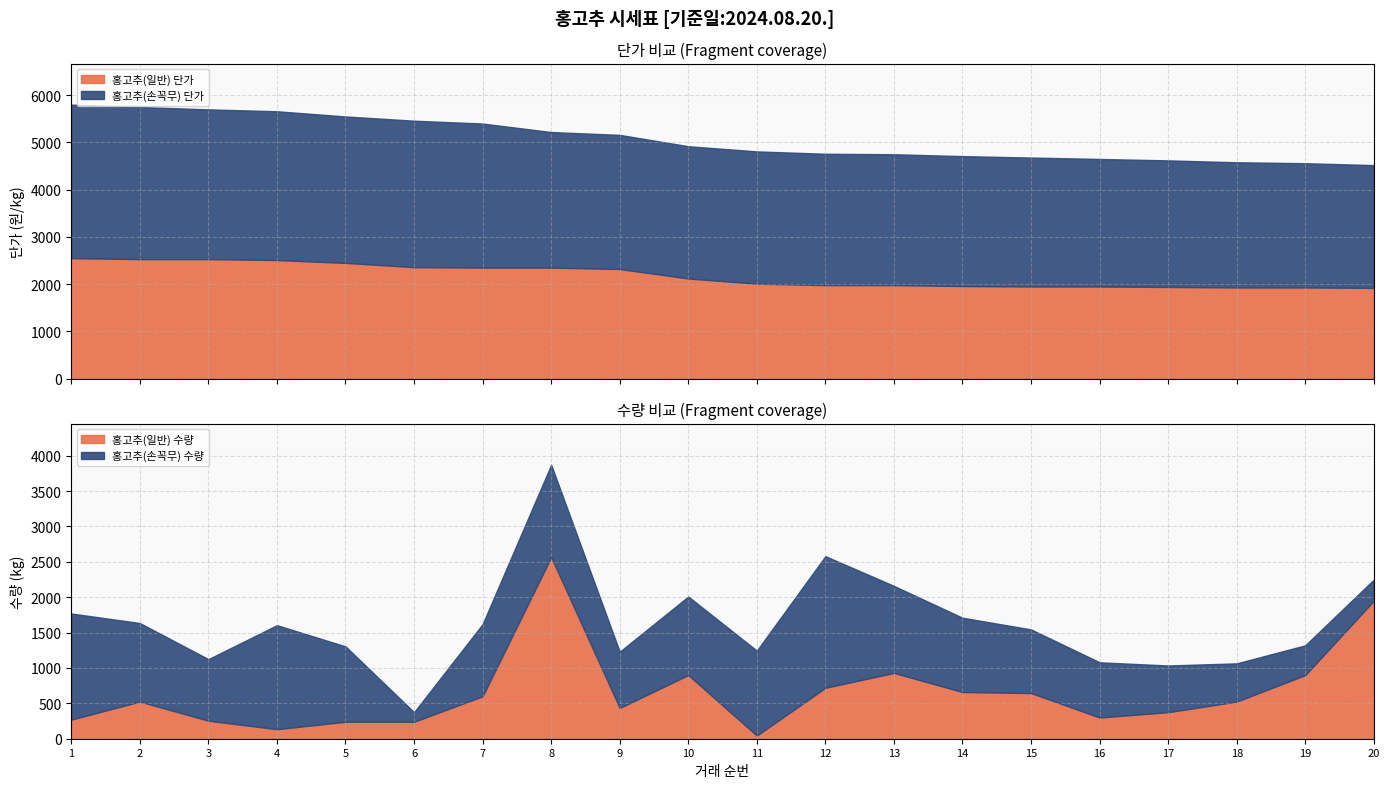

The value of 홍고추(일반) 단가 at 10 is 3705. True or false?

False